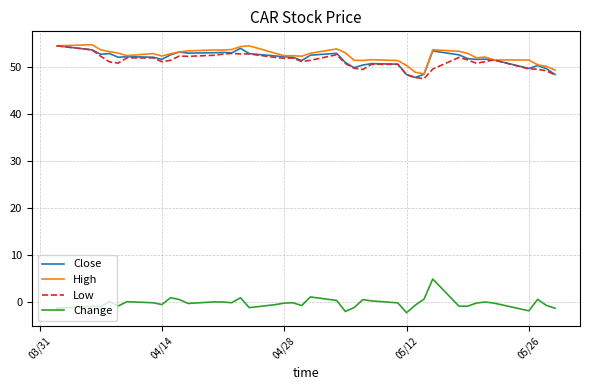

What is the smallest value displayed?

-2.2